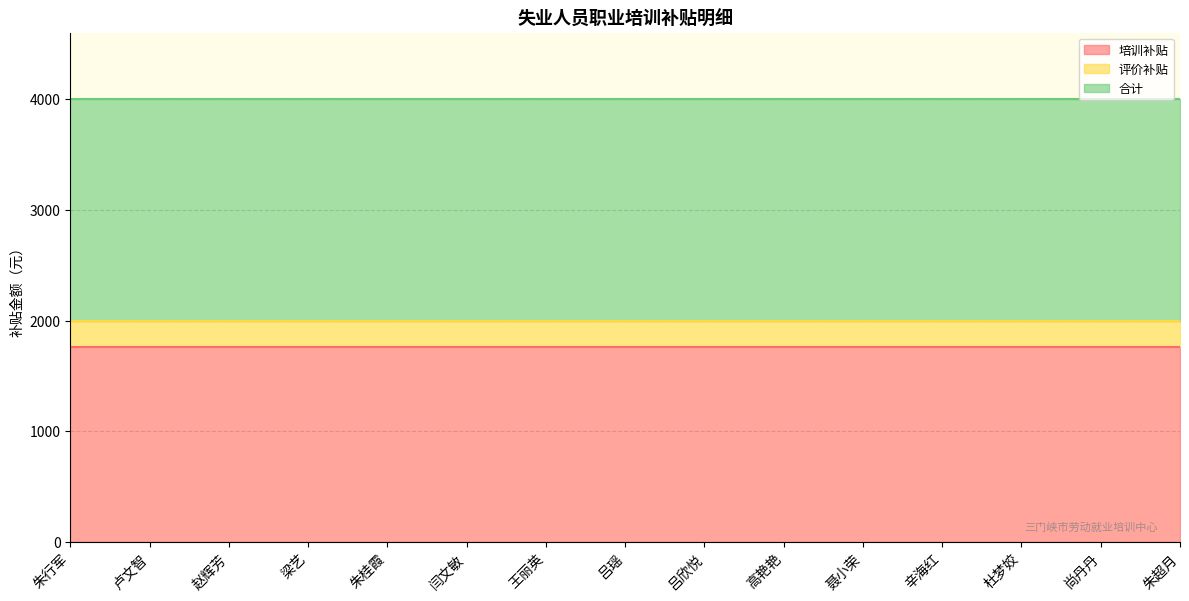

Reading left to right, transcribe all the data shown in this chart.

培训补贴: 朱行军=1760	卢文智=1760	赵辉芳=1760	梁艺=1760	朱桂霞=1760	闫文敏=1760	王丽英=1760	吕瑶=1760	吕欣悦=1760	高艳艳=1760	聂小荣=1760	辛海红=1760	杜梦姣=1760	尚丹丹=1760	朱超月=1760
评价补贴: 朱行军=240	卢文智=240	赵辉芳=240	梁艺=240	朱桂霞=240	闫文敏=240	王丽英=240	吕瑶=240	吕欣悦=240	高艳艳=240	聂小荣=240	辛海红=240	杜梦姣=240	尚丹丹=240	朱超月=240
合计: 朱行军=2000	卢文智=2000	赵辉芳=2000	梁艺=2000	朱桂霞=2000	闫文敏=2000	王丽英=2000	吕瑶=2000	吕欣悦=2000	高艳艳=2000	聂小荣=2000	辛海红=2000	杜梦姣=2000	尚丹丹=2000	朱超月=2000